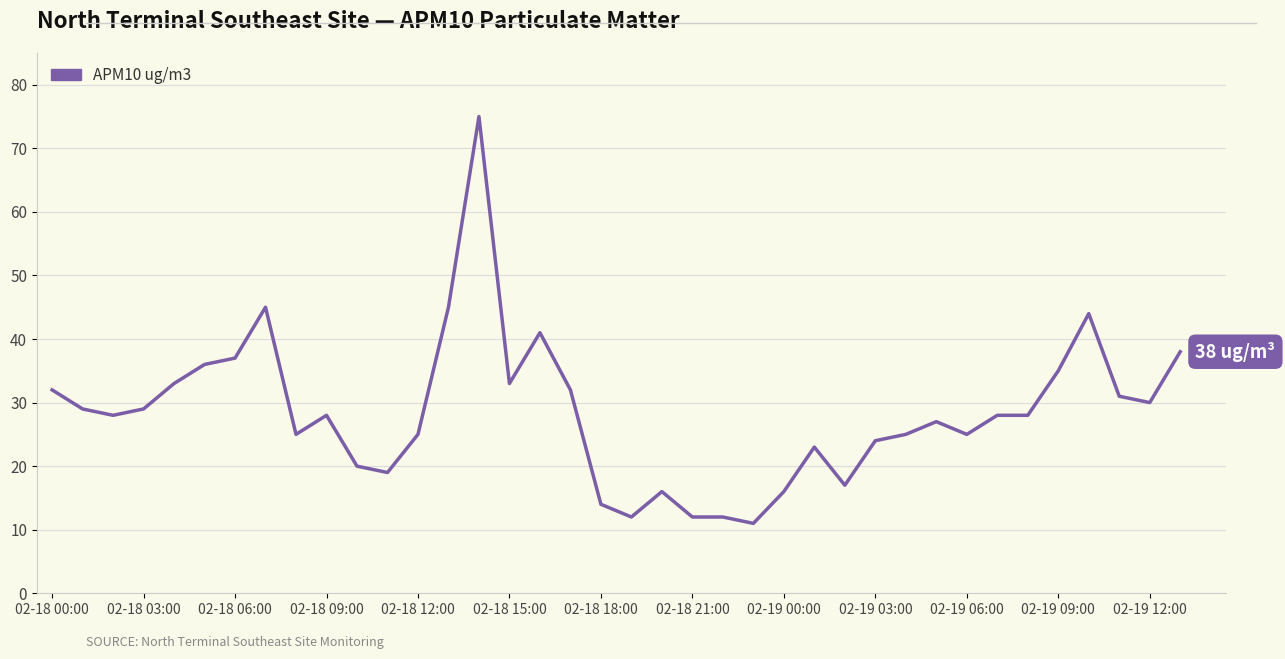

What is the greatest value displayed?

75